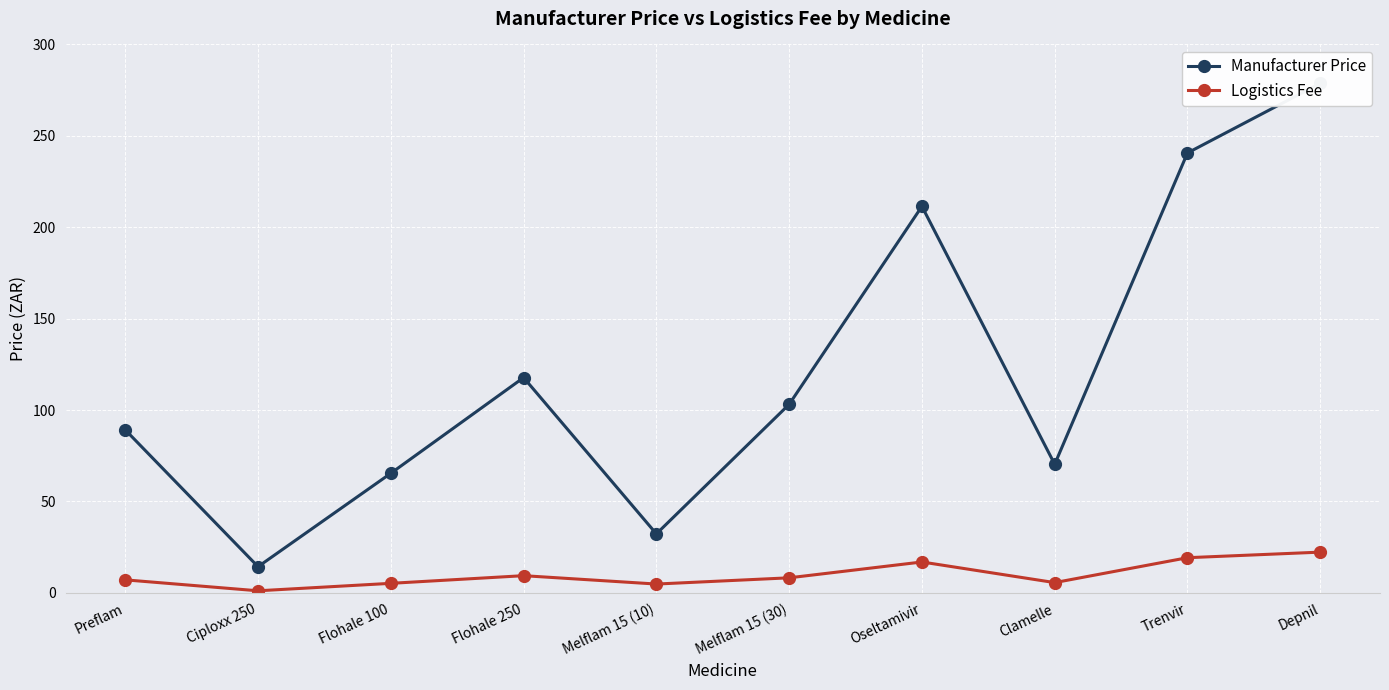

Reading right to left, extract all data points from this chart.

Manufacturer Price: 278.7	240.7	70.4	211.4	103.1	32.3	117.8	65.4	14.3	89.2
Logistics Fee: 22.3	19.2	5.6	16.9	8.2	4.8	9.4	5.2	1.1	7.1